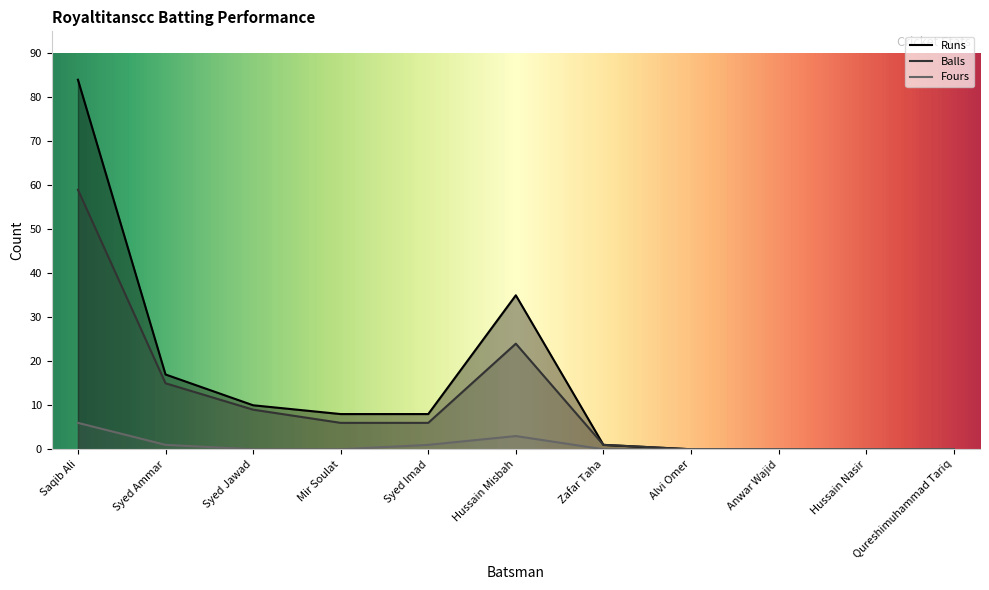

At which category does the chart reach its peak across all series?

Saqib Ali